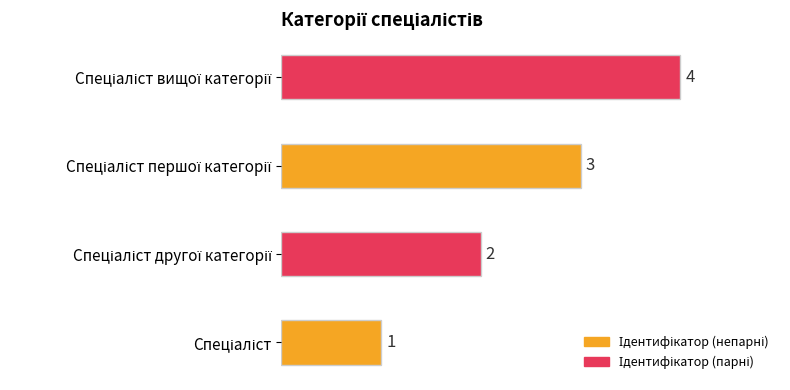

Count the number of categories in the chart.

4